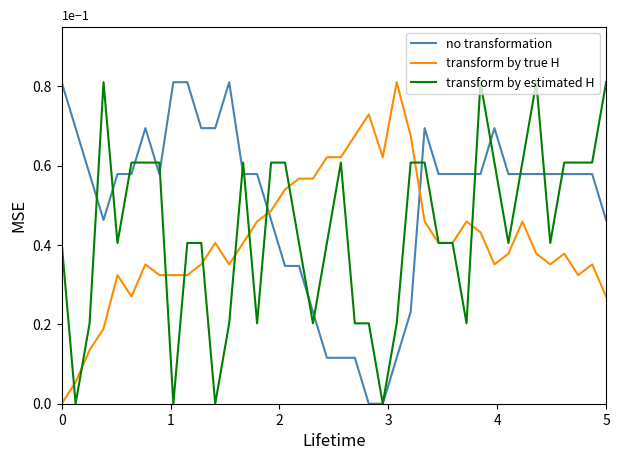

How many times do transform by true H and no transformation cross each other?

2